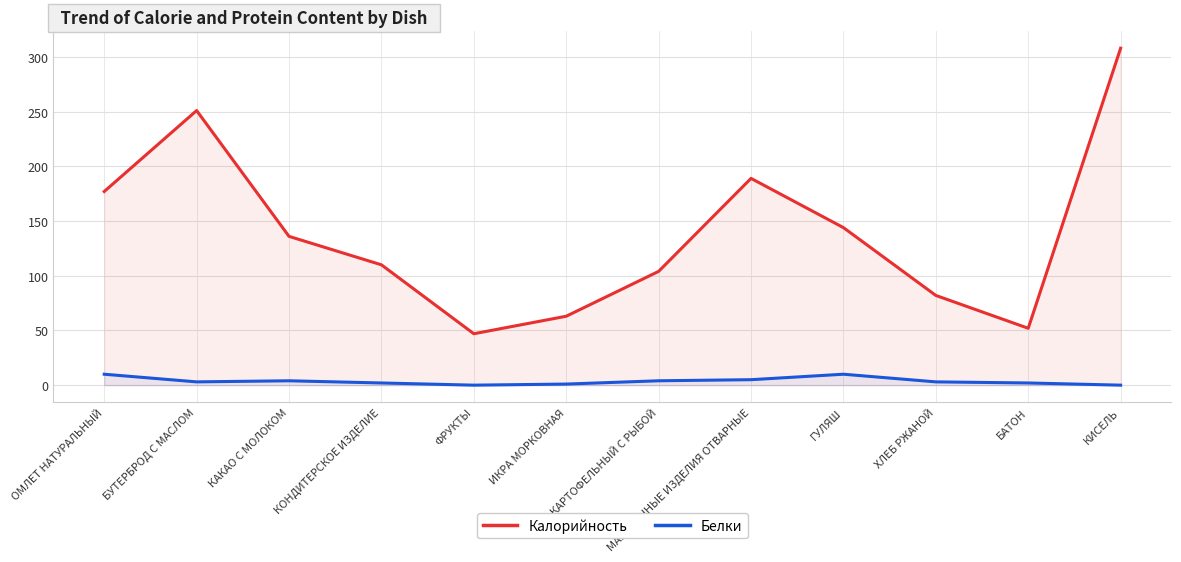

What is the sum of all Калорийность values?

1663